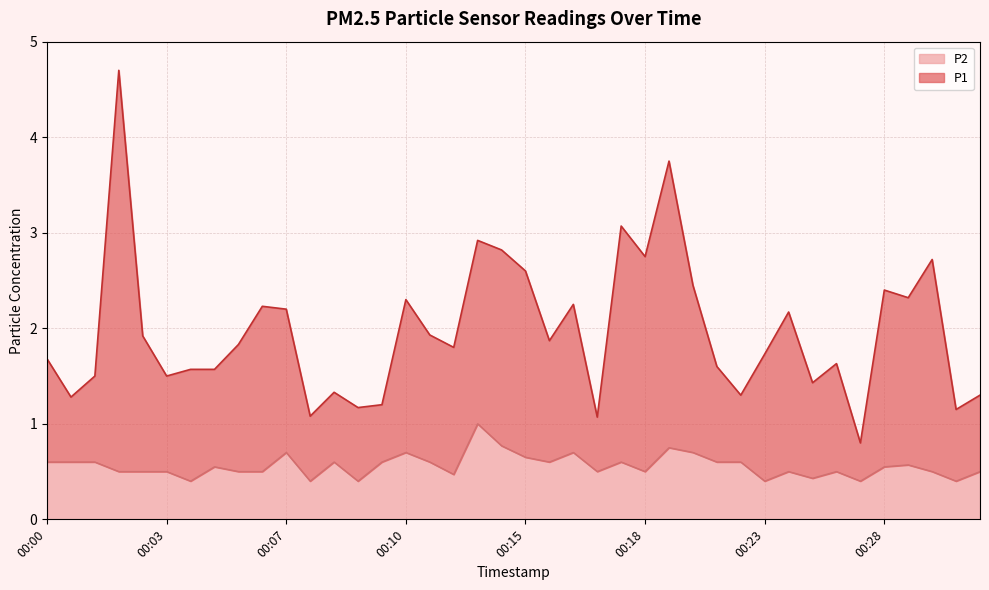

What is the value of the P1 point at the 32nd from the left?

2.2